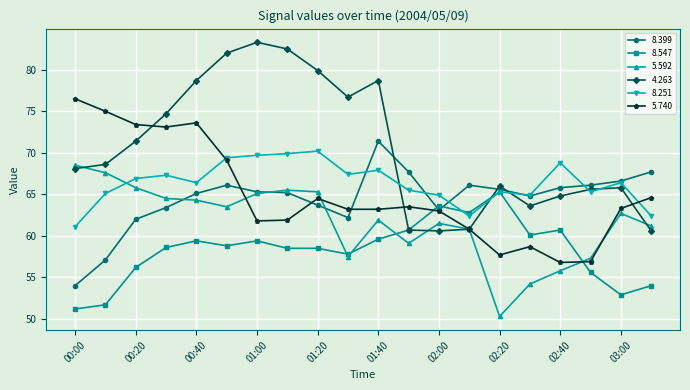

Which series has the largest total across all categories?

4.263